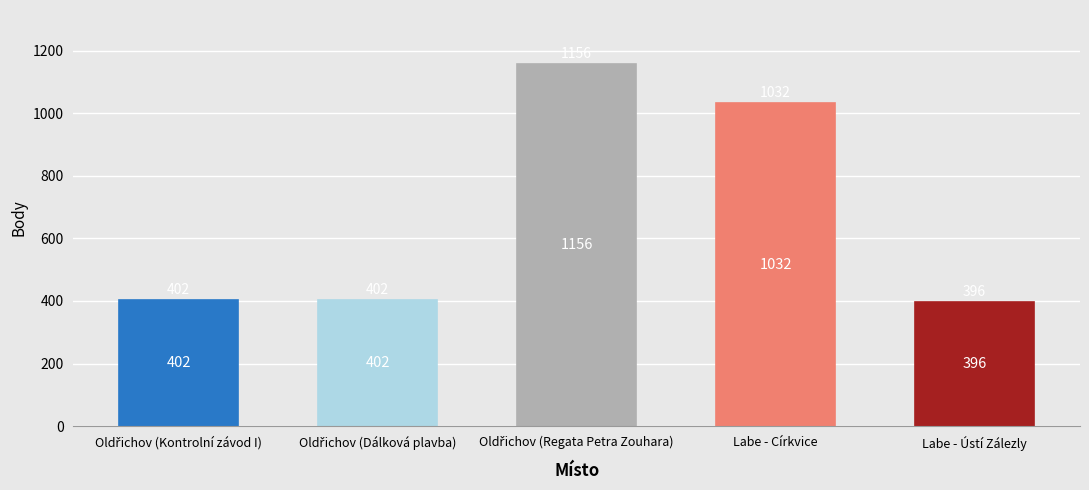

Reading right to left, transcribe all the data shown in this chart.

396	1032	1156	402	402